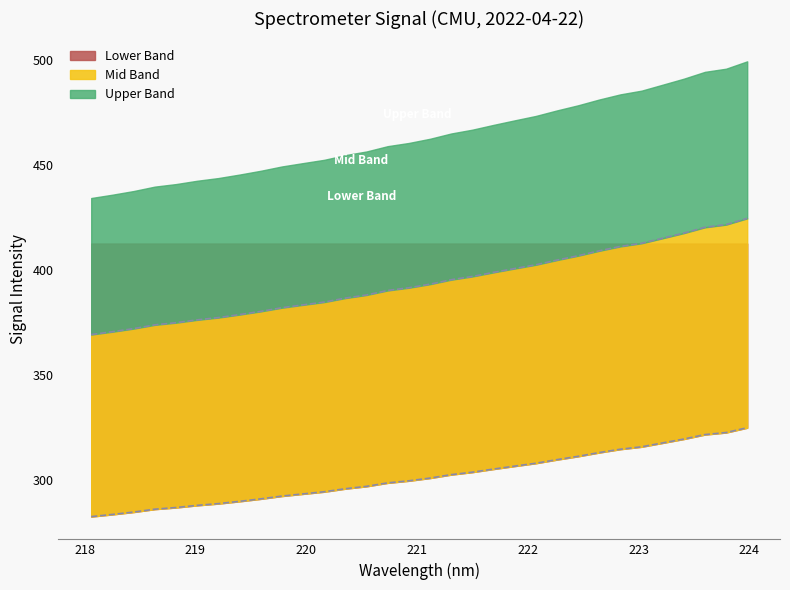

What is the highest value of the Lower Band series?

324.7